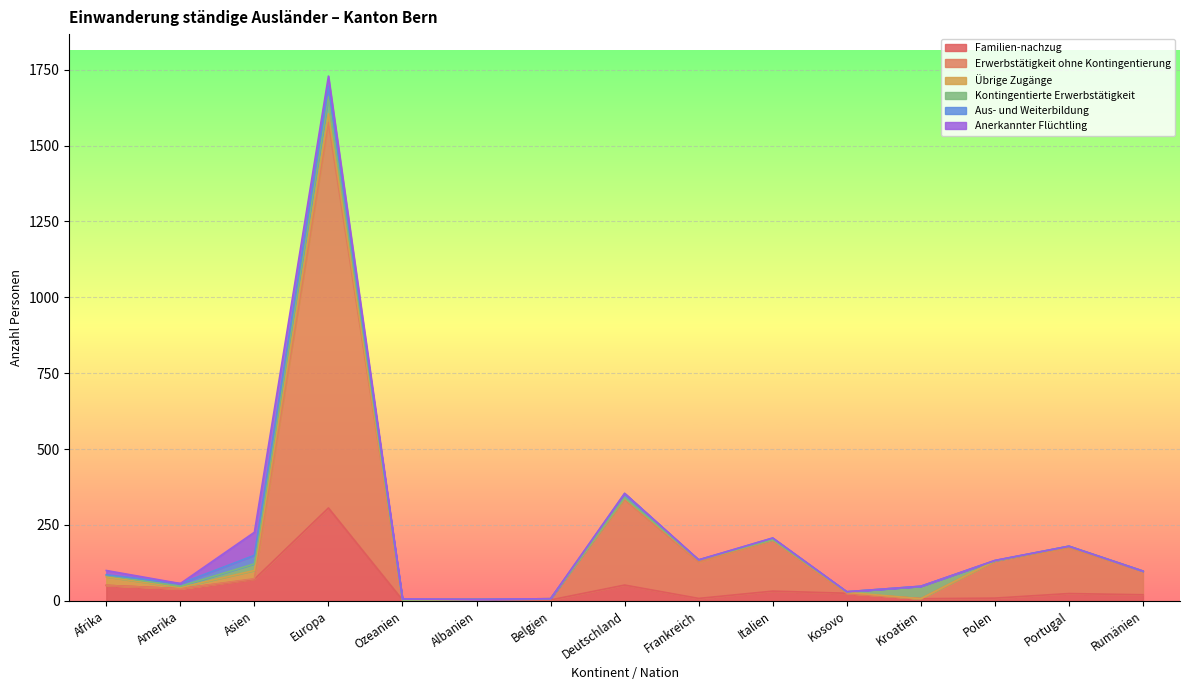

Does the chart display data point markers on the line(s)?

No